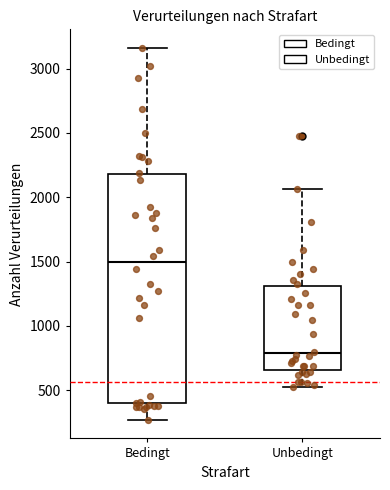

Where does the lower whisker of the box for Bedingt end on the y-axis? The values are not printed on the chart, so give them approximately, as read against the axis.

250